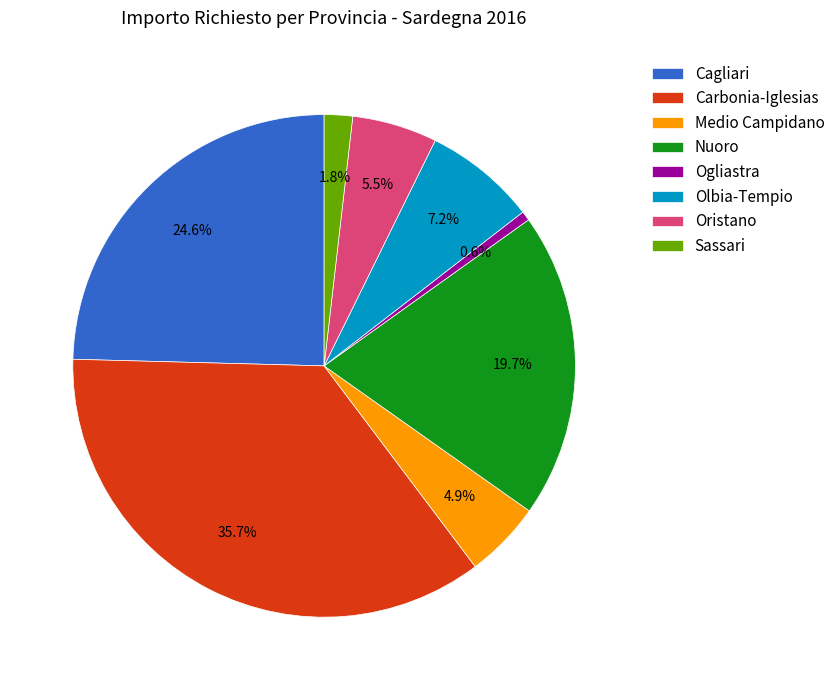

Is it true that Nuoro is 20% of the pie?

True